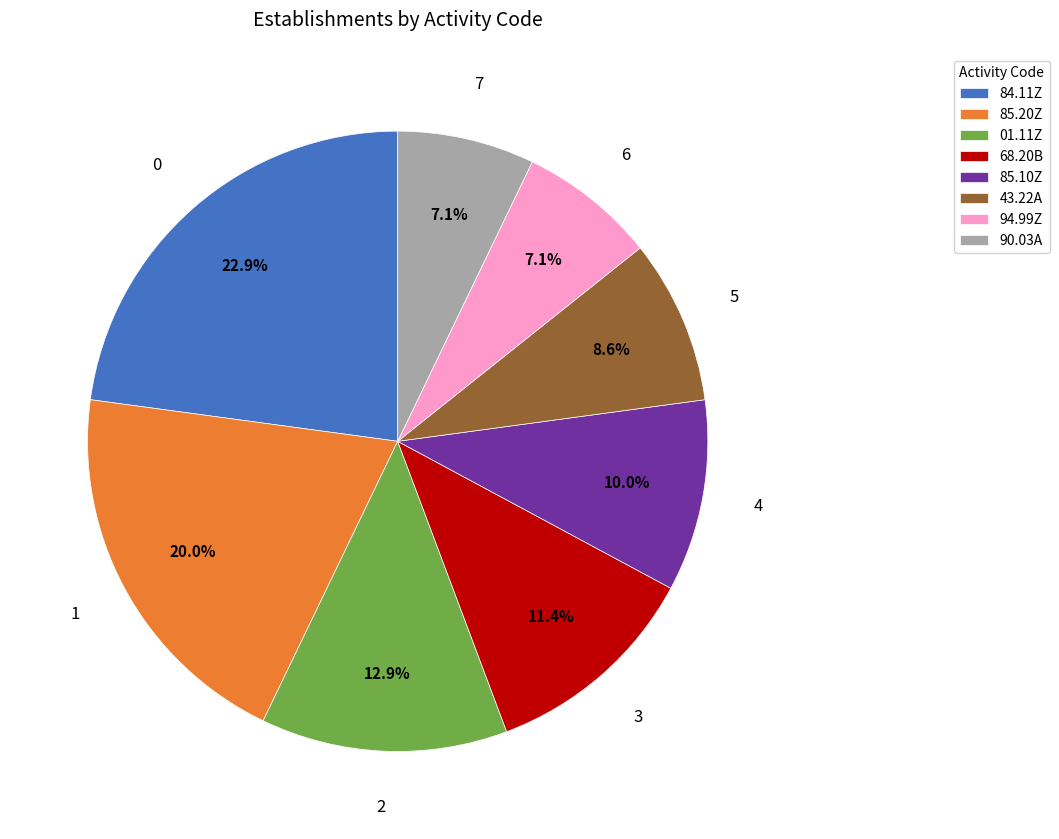

How many slices are in this pie chart?

8